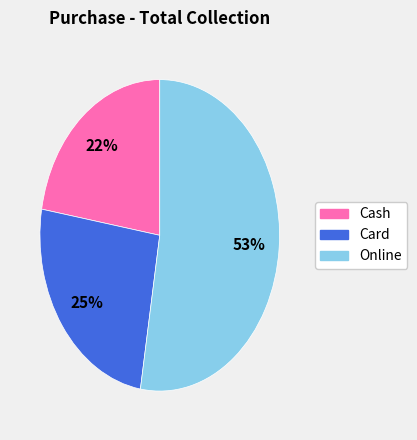

Which slice is the largest?

Online